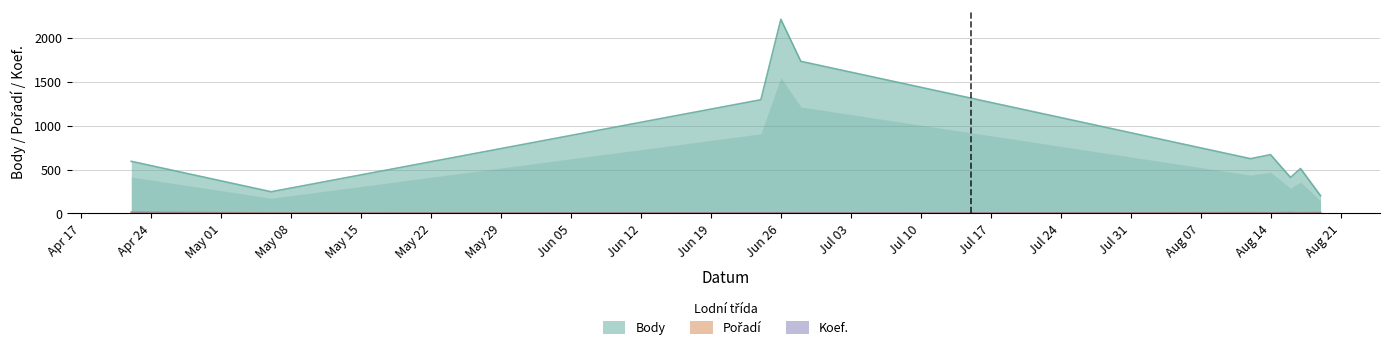

The value of Body at Aug 14 is 670. True or false?

True